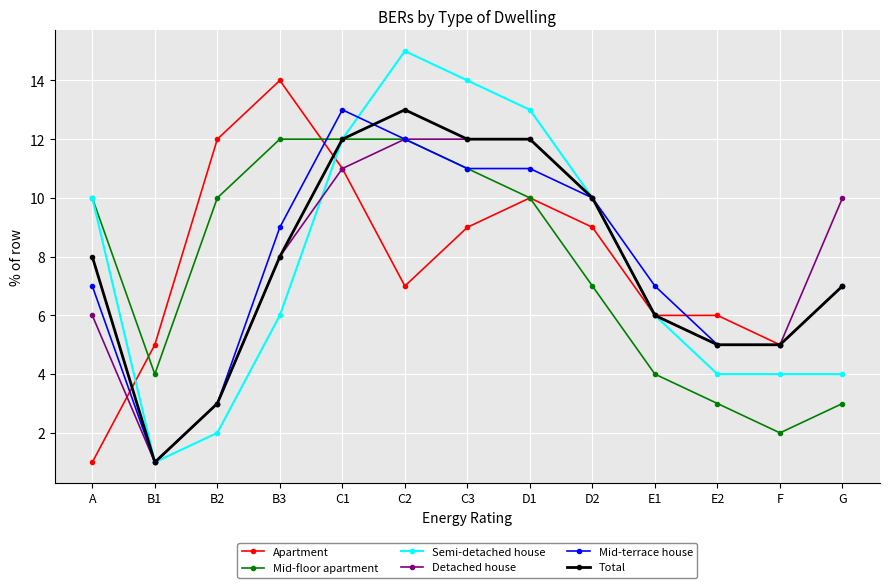

What is the average value of the Detached house series?

8